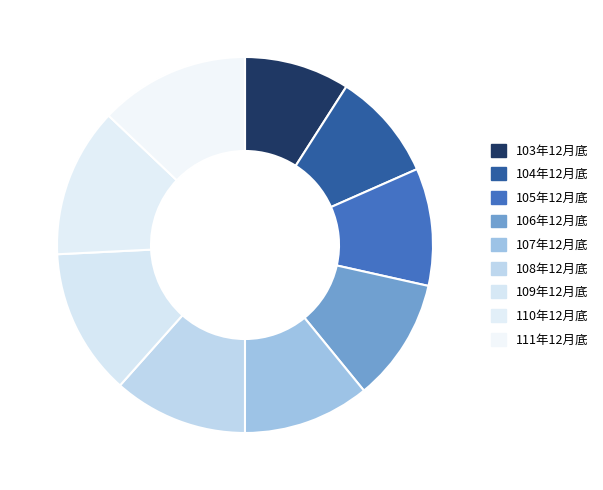

To the nearest percent, what percentage of the pie is 104年12月底?

9%